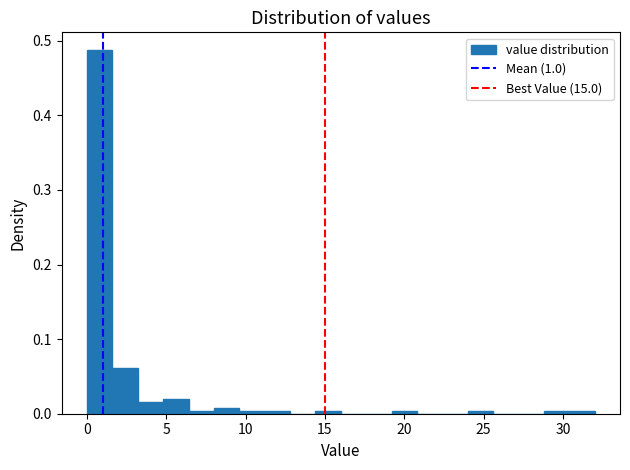

Read against the x-axis, roughly where is the centre of the tallest bar?

1.0